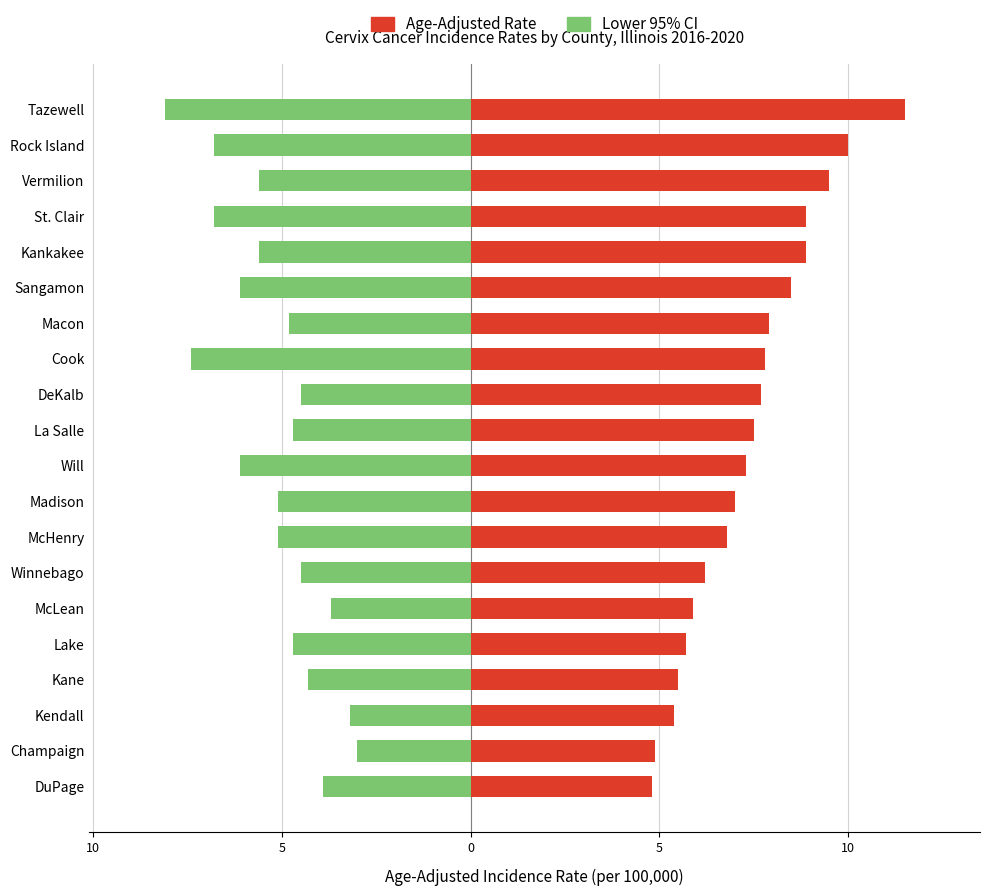

True or false: Age-Adjusted Rate has a value of 2.1 at Kendall.

False